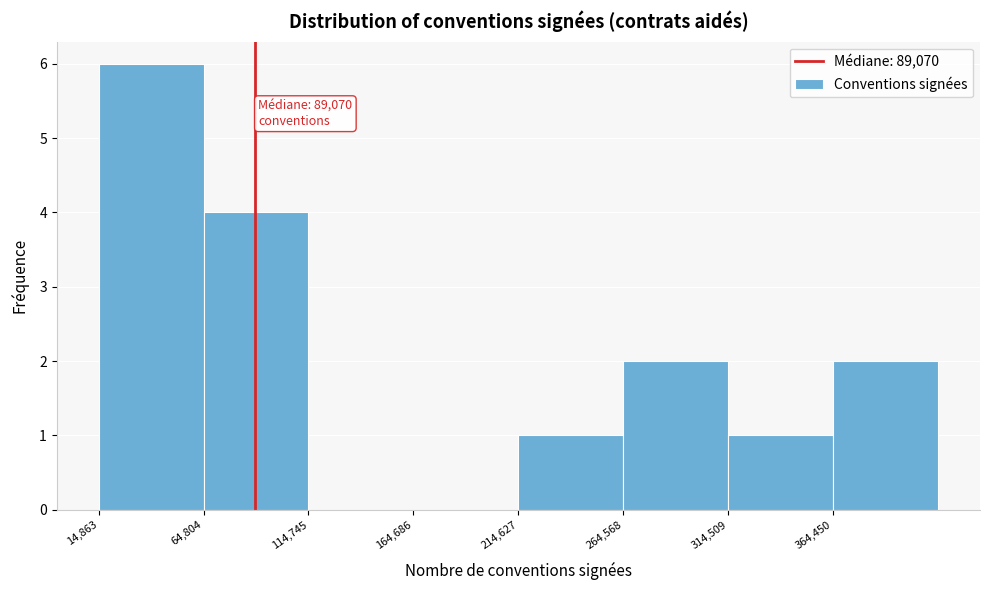

Over which range of the x-axis is the bar tallest?

15000 to 65000